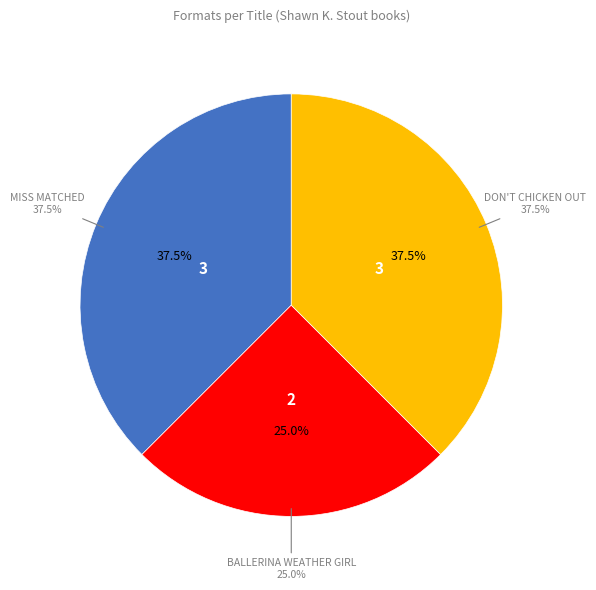

To the nearest percent, what portion does Miss Matched represent?

38%